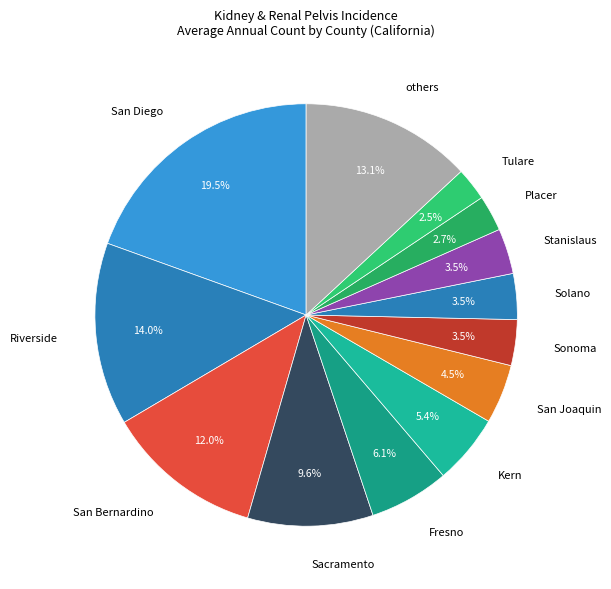

To the nearest percent, what is the average slice percentage?

8%